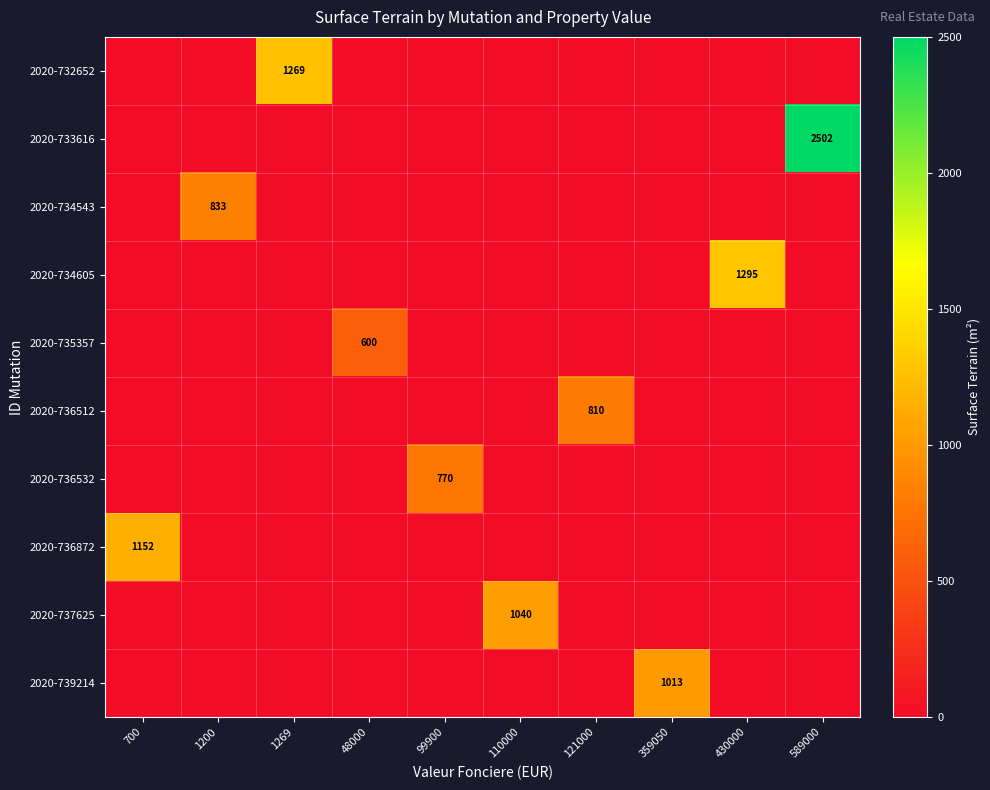

Count the number of data series in this chart.

10